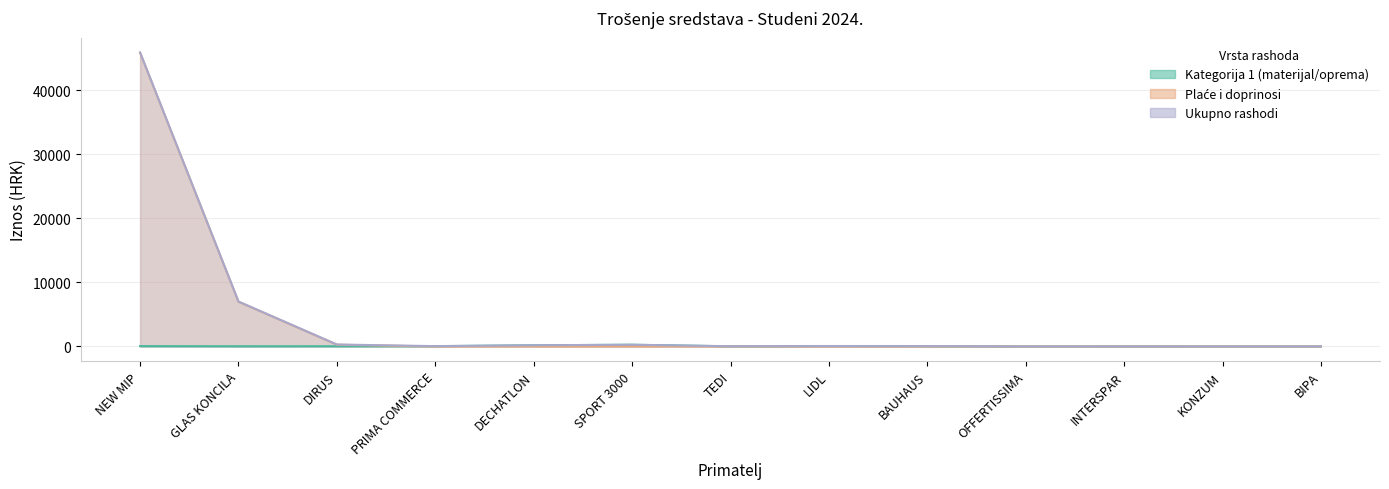

Is it true that Kategorija 1 (materijal/oprema) equals 183.9 at DECHATLON?

True